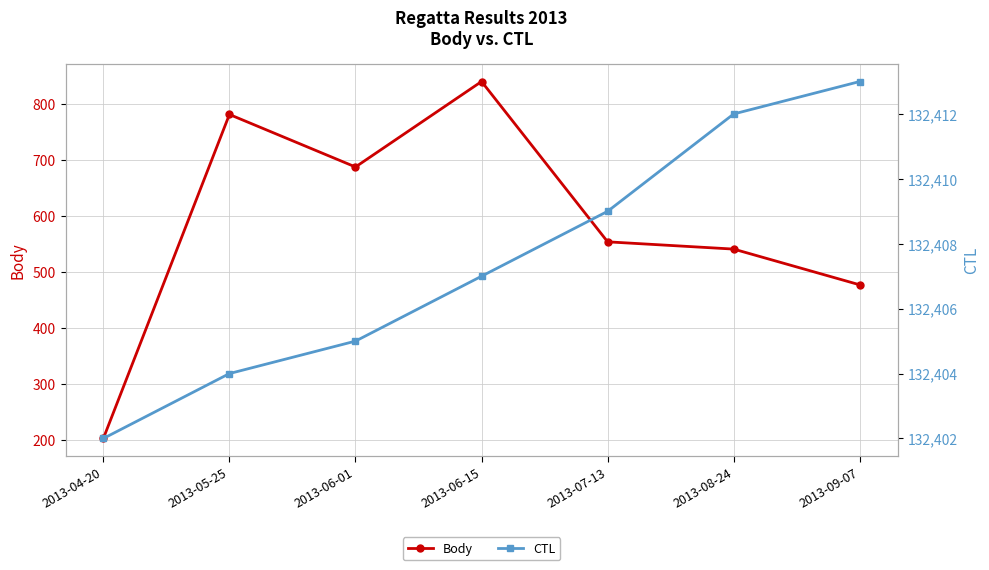

What value does the CTL series have at 2013-09-07, to the nearest 10?

132410